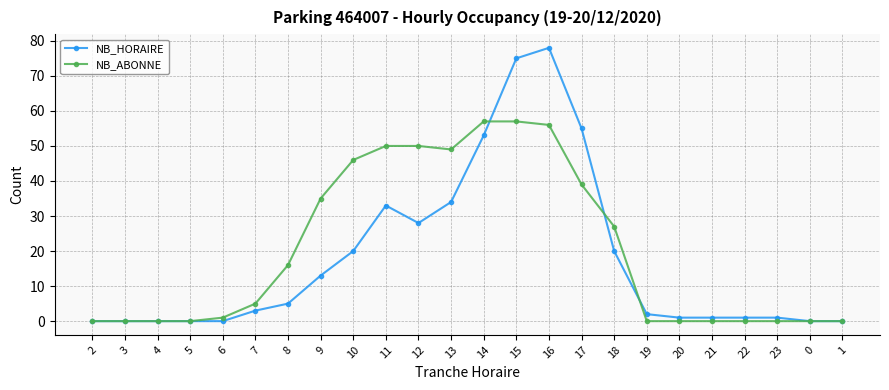

What is the value of the NB_ABONNE point at the 17th from the left?

27